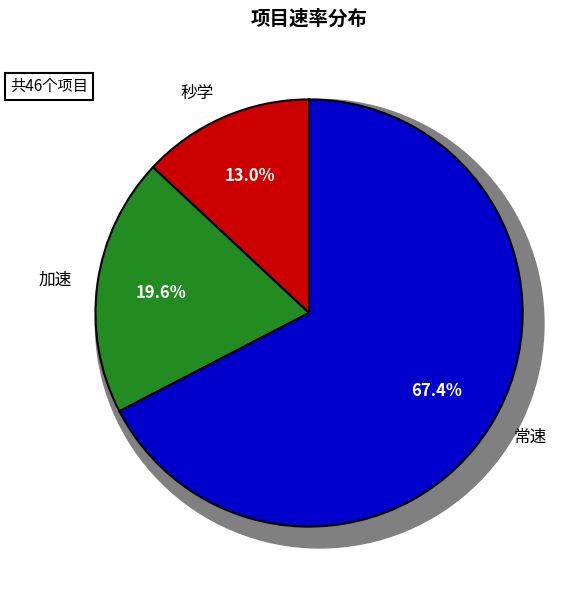

Which slice is the largest?

常速